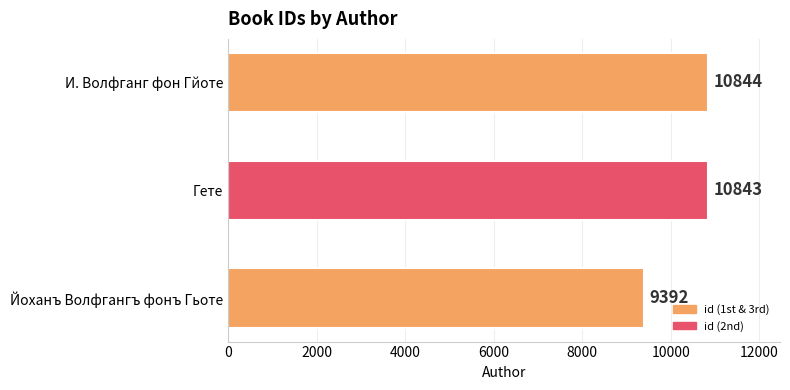

Reading top to bottom, transcribe all the data shown in this chart.

И. Волфганг фон Гйоте=10844	Гете=10843	Йоханъ Волфгангъ фонъ Гьоте=9392